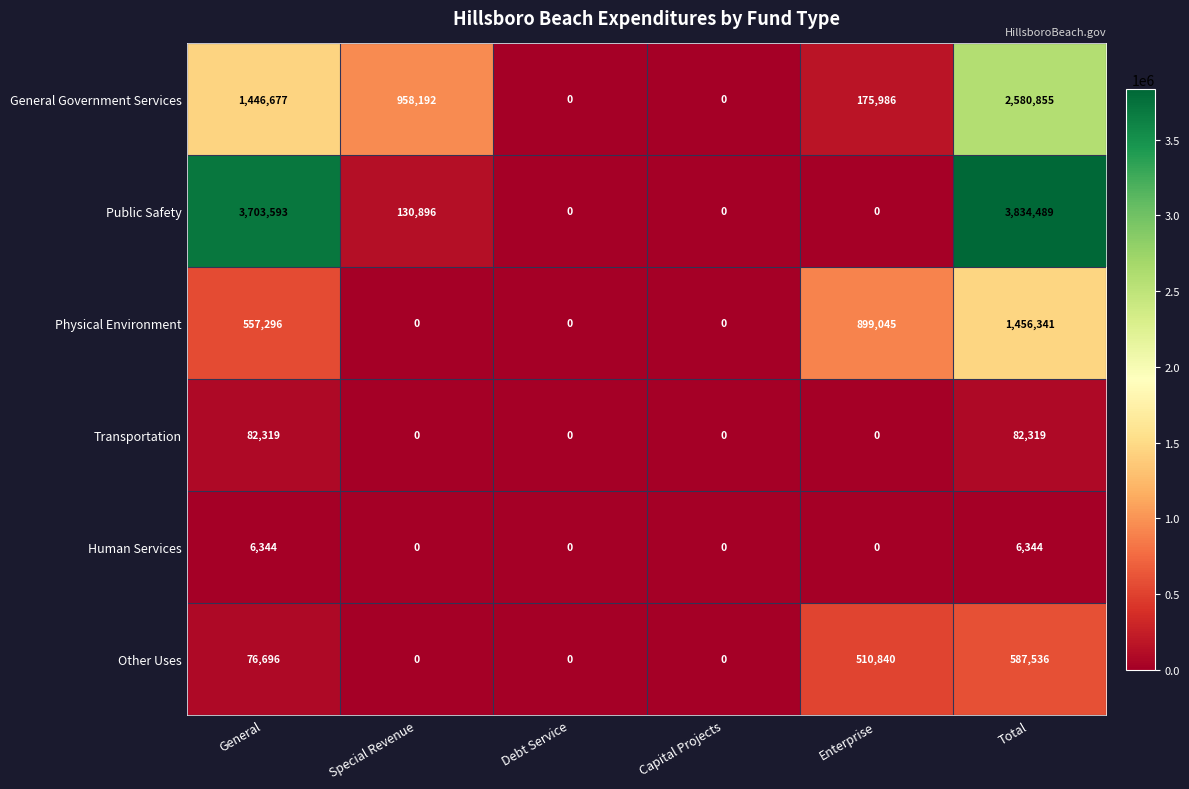

How many Physical Environment values are between 0 and 899045?

5